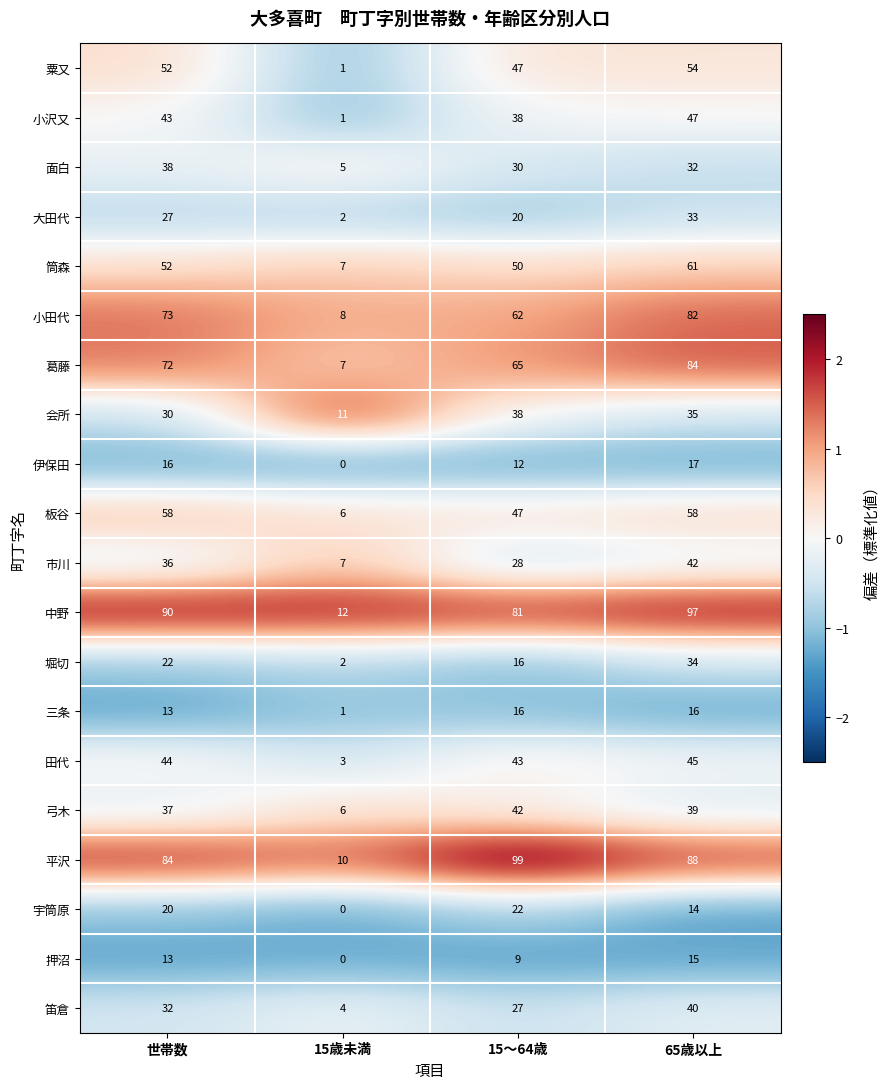

The 大田代 series shows 33 at 65歳以上. True or false?

True